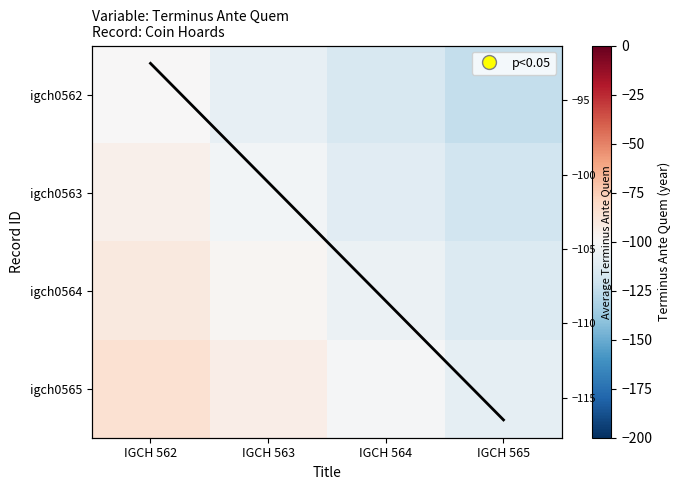

What is the difference between the second highest and second lowest values in the igch0565 series?

8.0